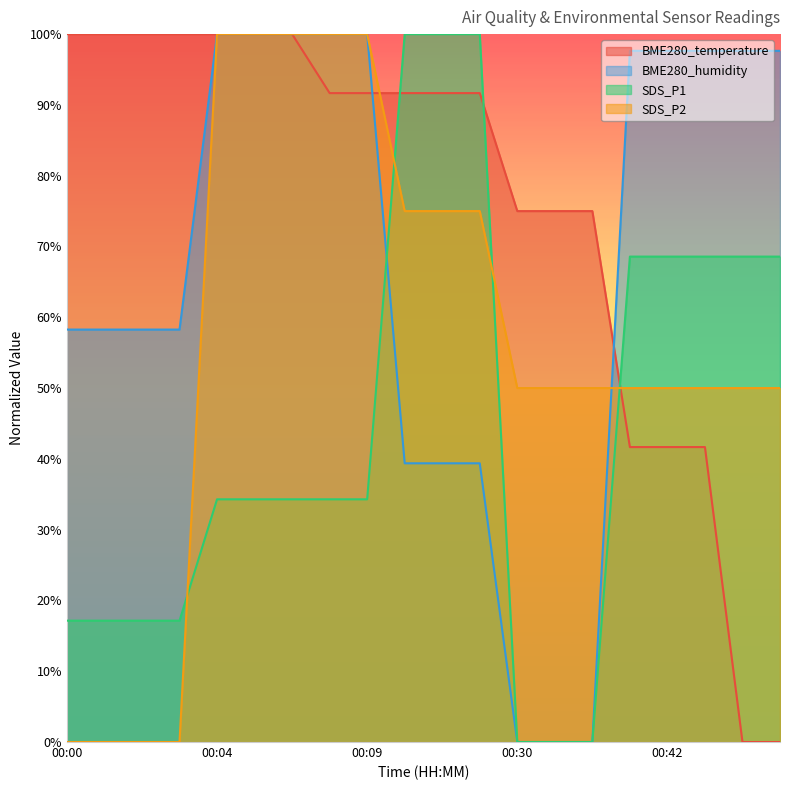

What is the difference between the highest and lowest values at 00:00?

100.0